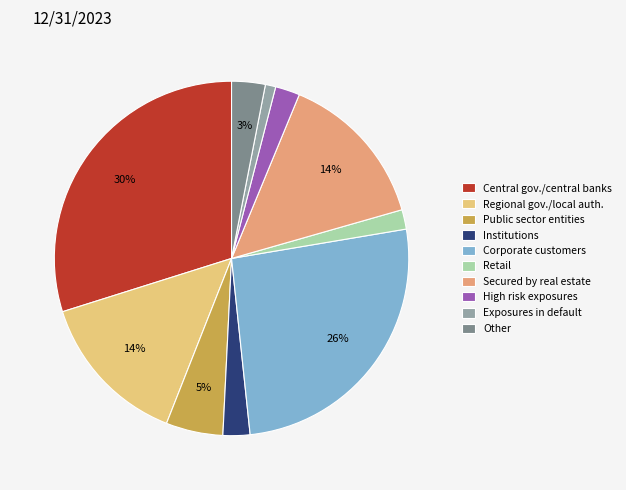

To the nearest percent, what is the difference between the Exposures in default and High risk exposures slice percentages?

1%